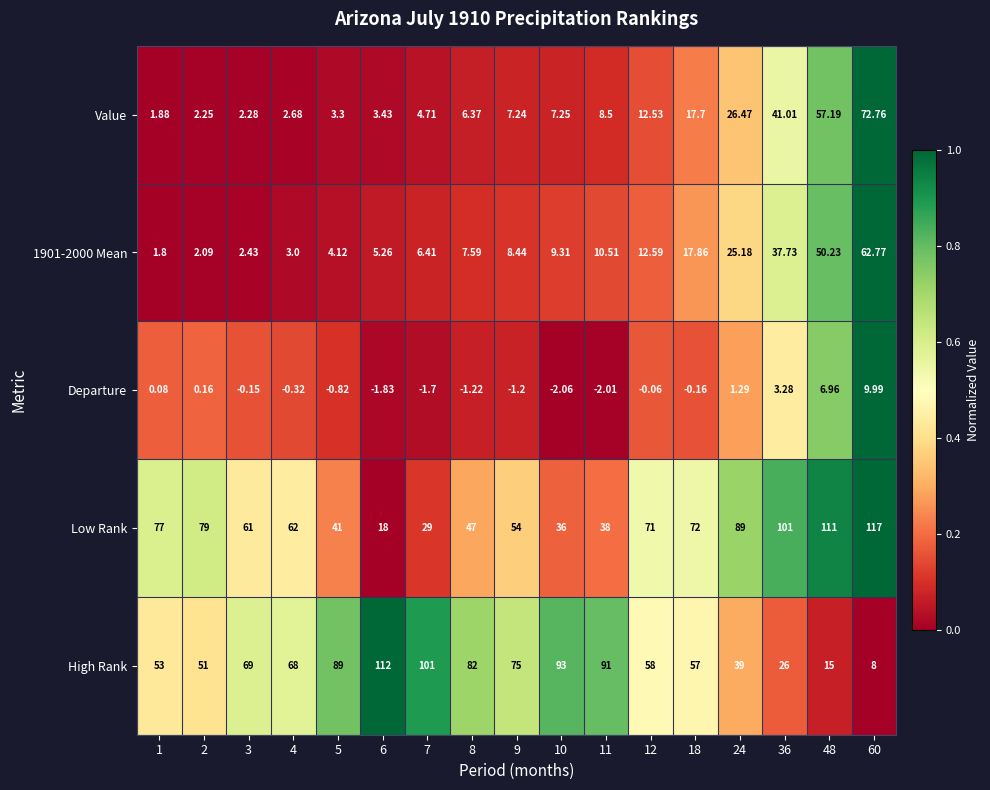

Is the value of Value at 8 greater than the value of High Rank at 9?

No